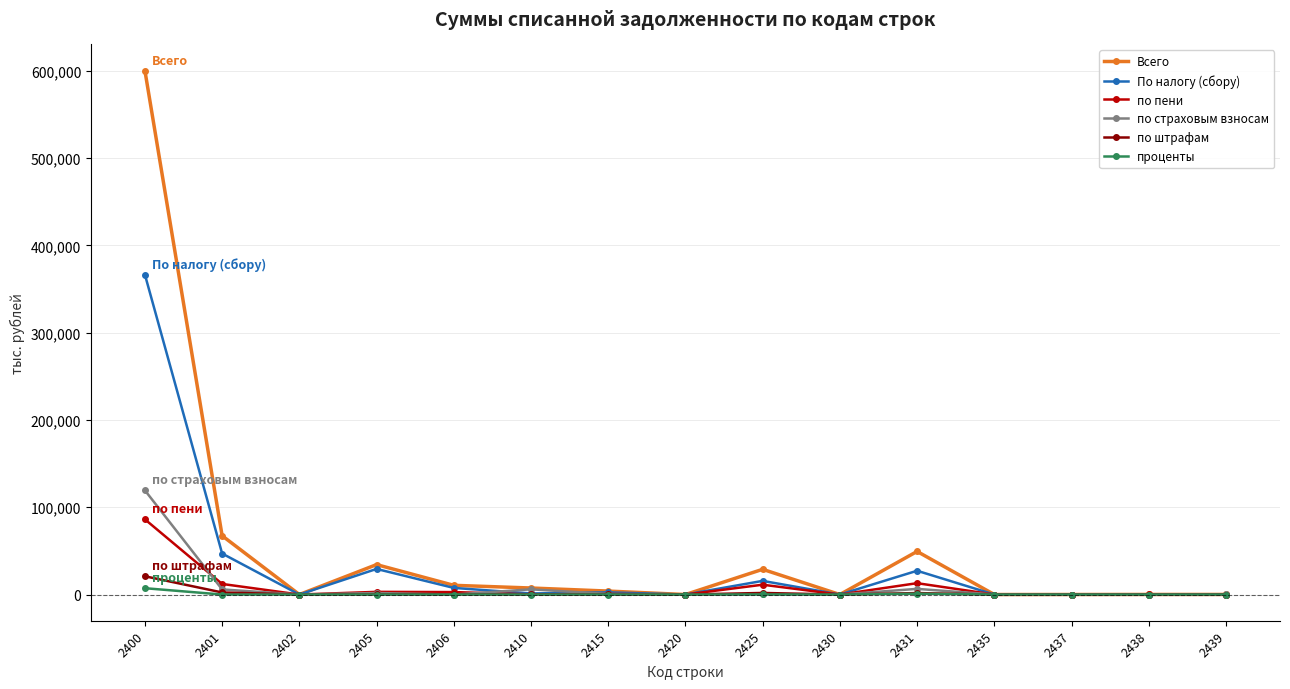

At which category is the sum across all series the highest?

2400